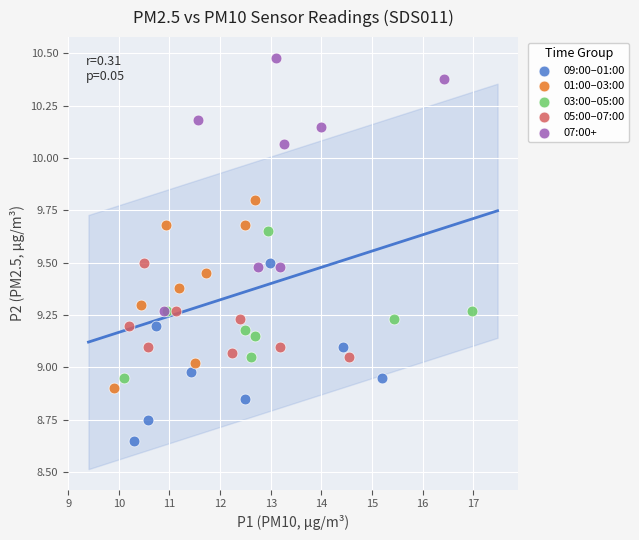

Which series reaches the maximum Y coordinate?

07:00+